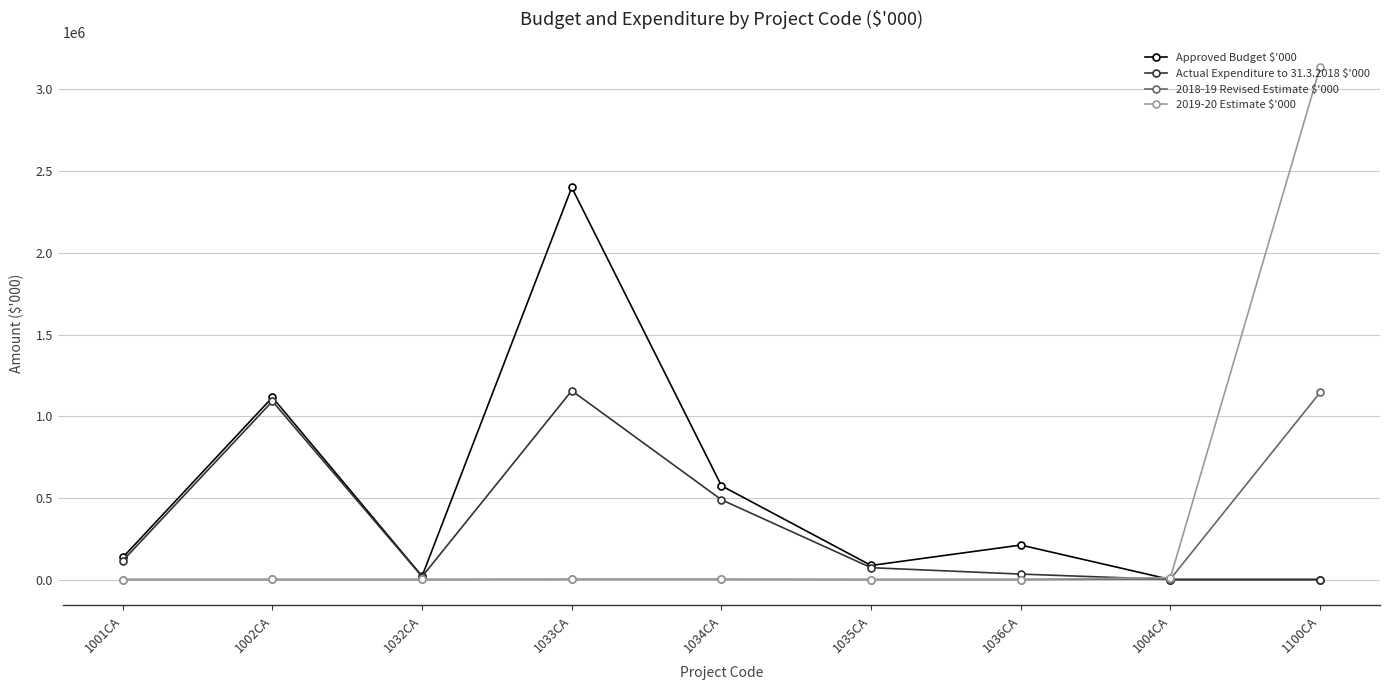

Where is the first local maximum for Approved Budget $'000?

1002CA